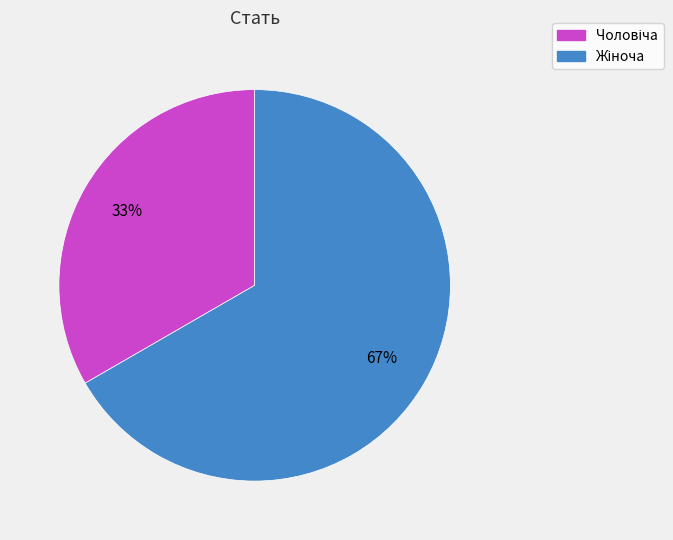

Count the number of slices in the pie.

2